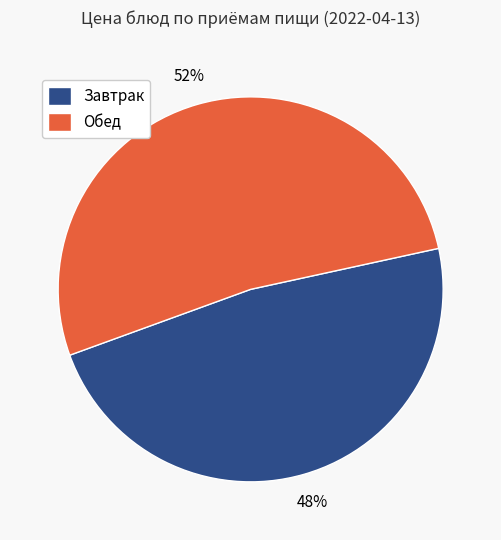

To the nearest percent, what portion does Завтрак represent?

48%